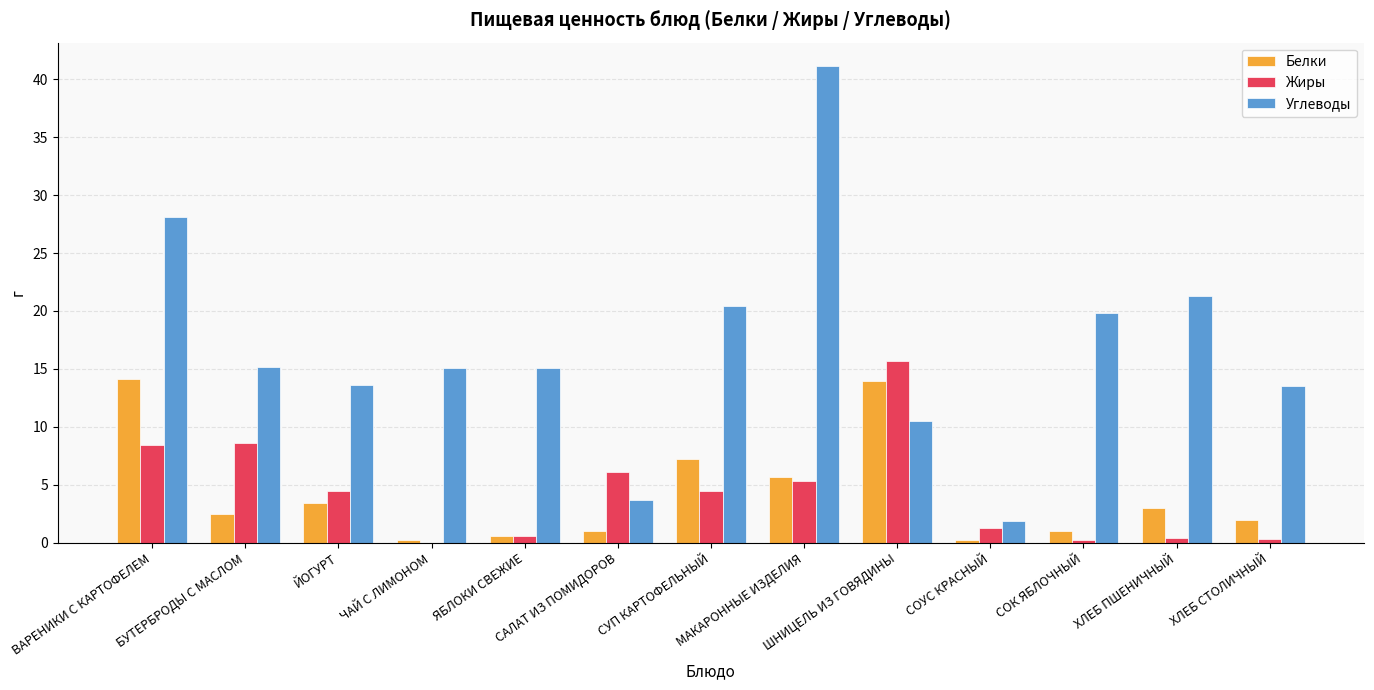

Count the number of categories in the chart.

13